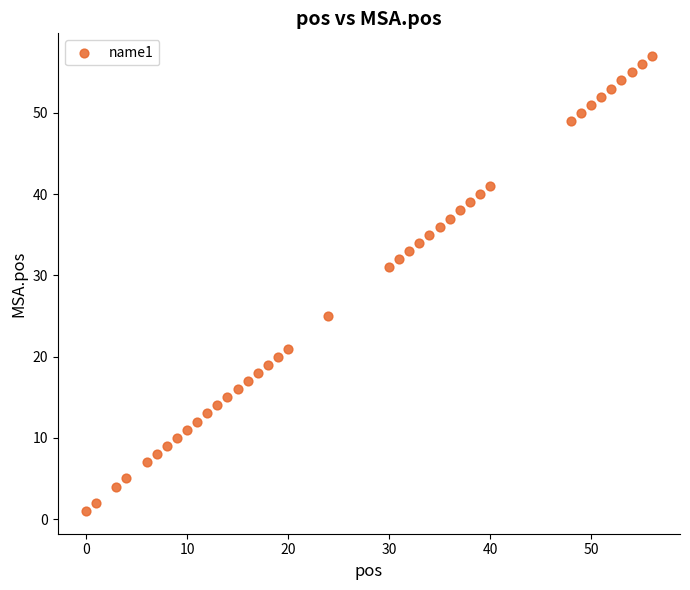

What is the range of X values (max minus min)?

56